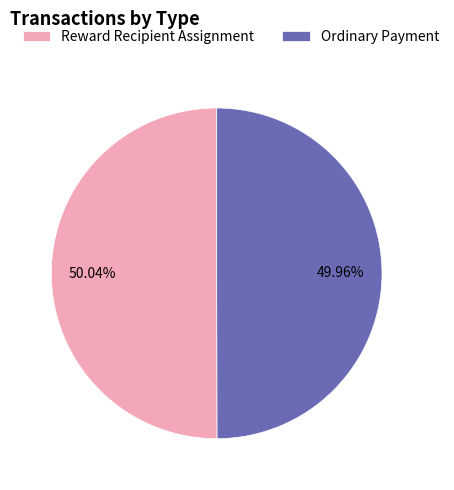

How much of the chart is everything except Reward Recipient Assignment?

50.0%